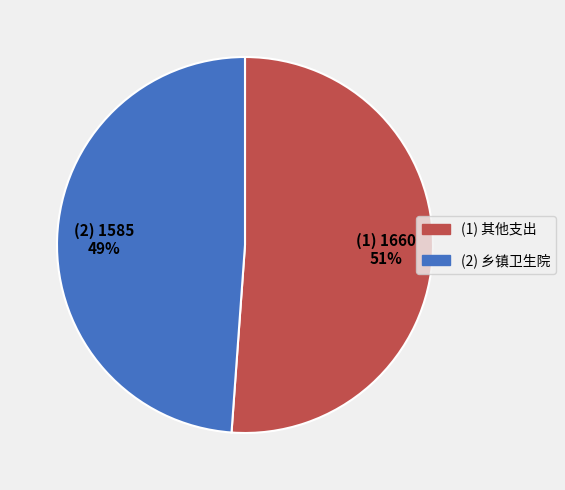

Is there any slice that represents more than half of the pie?

Yes